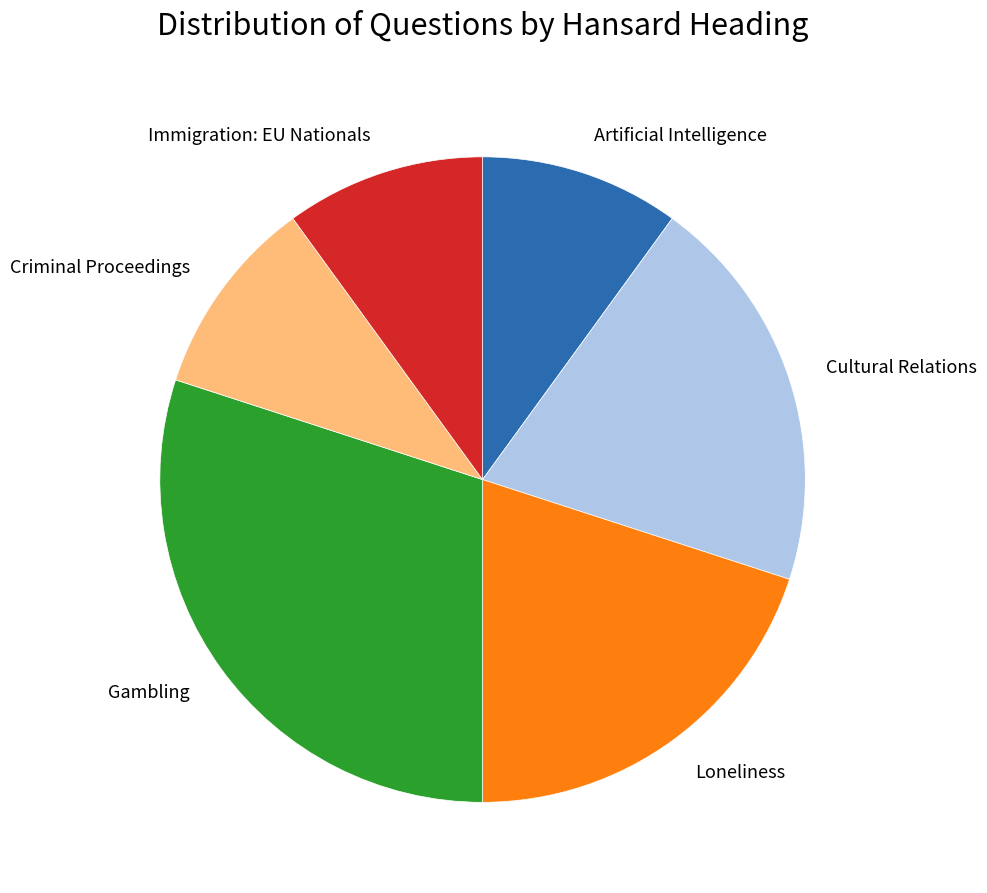

Combined, do Gambling and Artificial Intelligence account for over 50%?

No